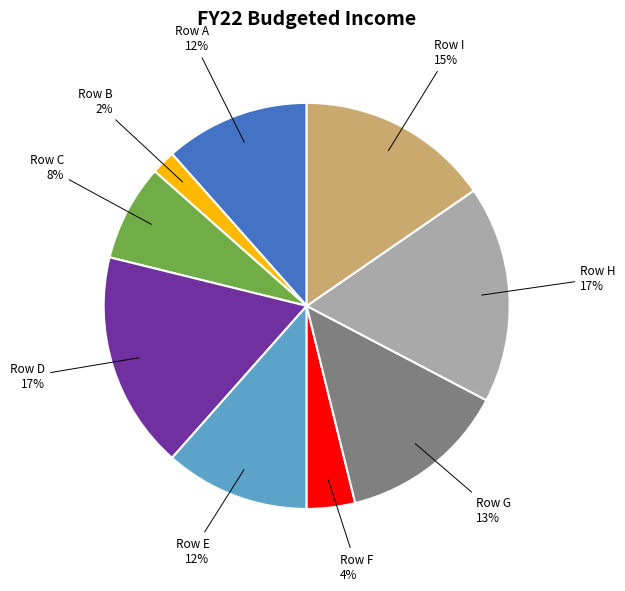

True or false: Row D accounts for 17% of the total.

True